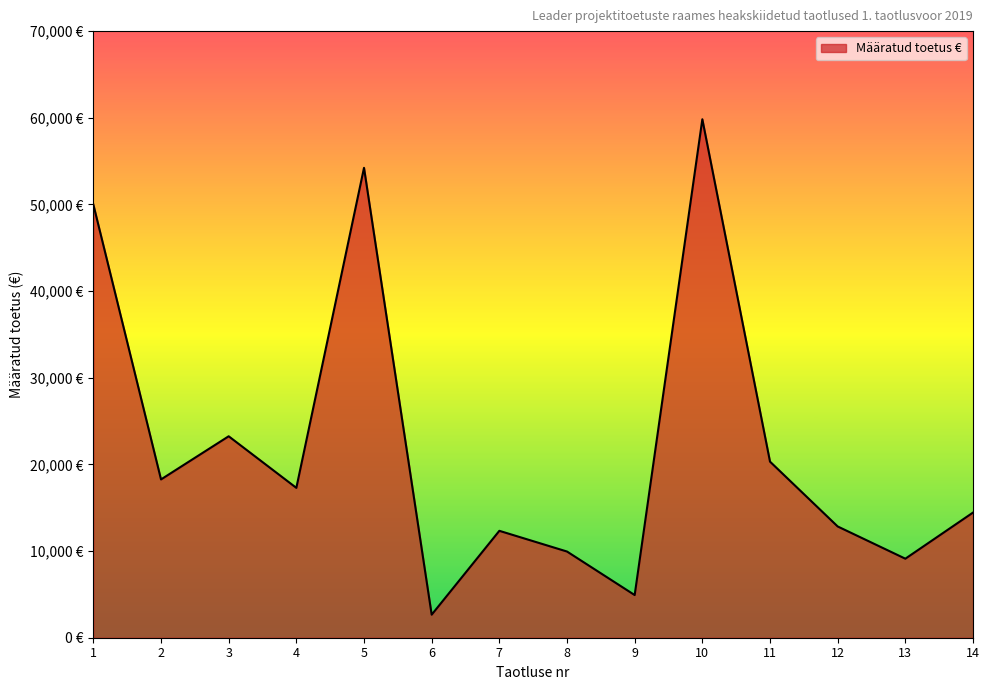

Does the chart display data point markers on the line(s)?

No